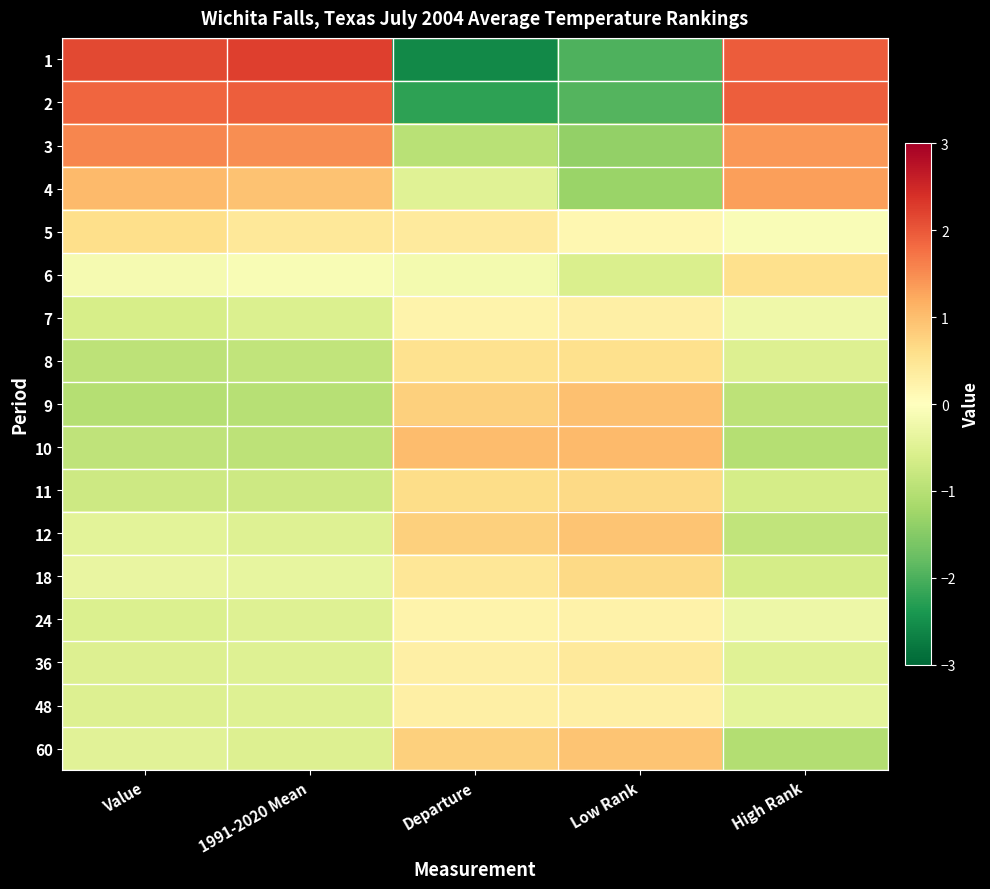

What is the smallest value displayed?

-2.6